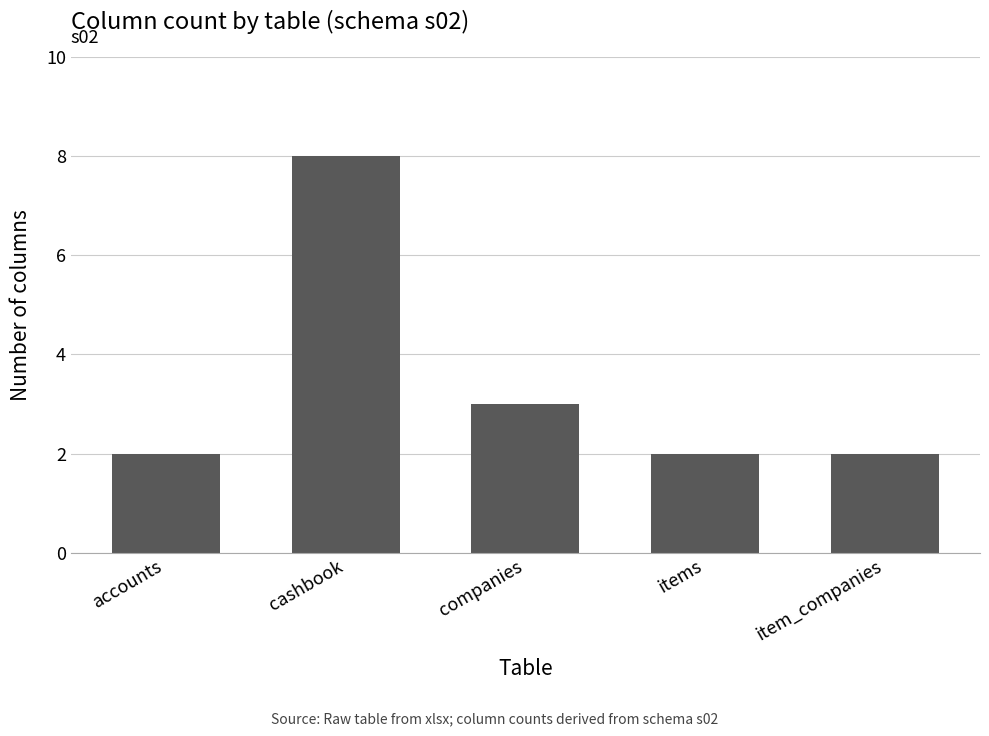

What is the difference between the maximum and minimum values?

6